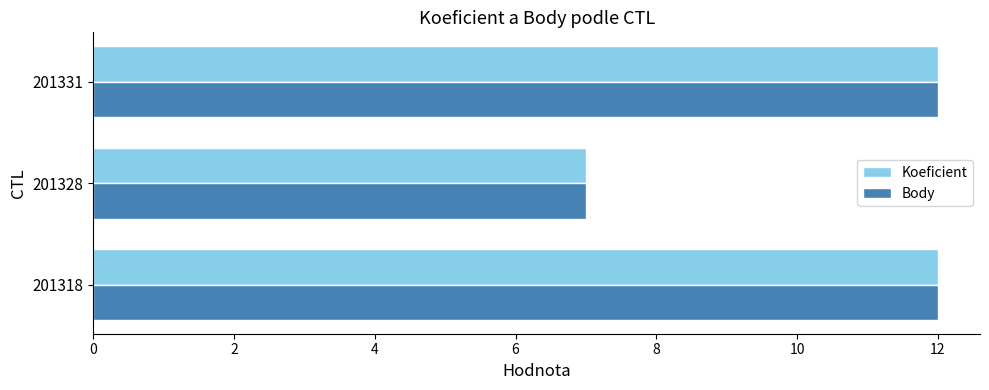

What is the total value across all series at 201331?

24